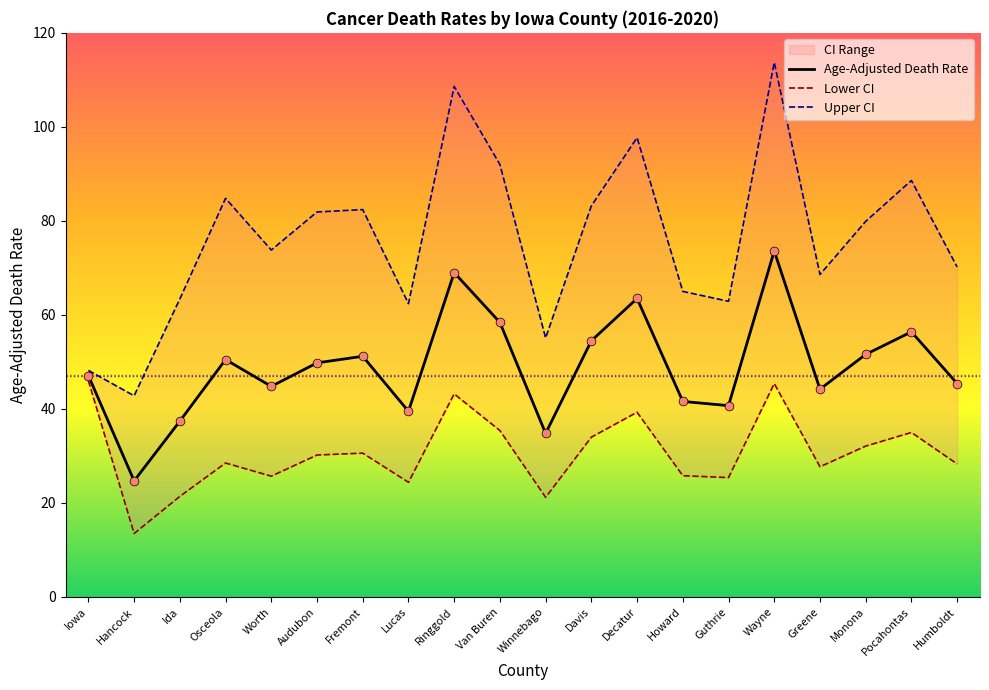

At how many categories does at least one series exceed 40?

20